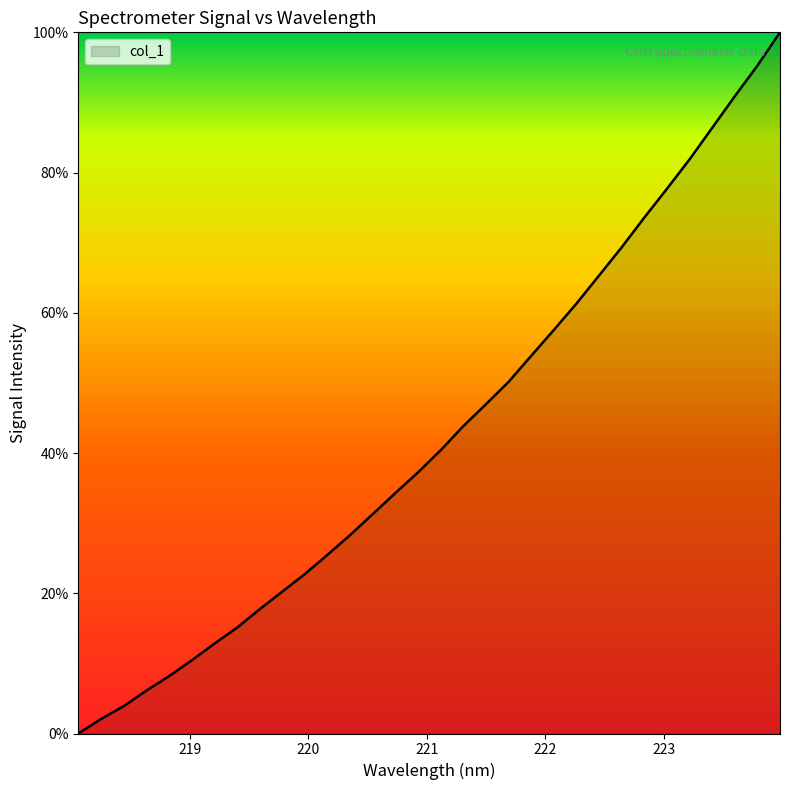

What is the label of the 28th point from the left?

223.2172